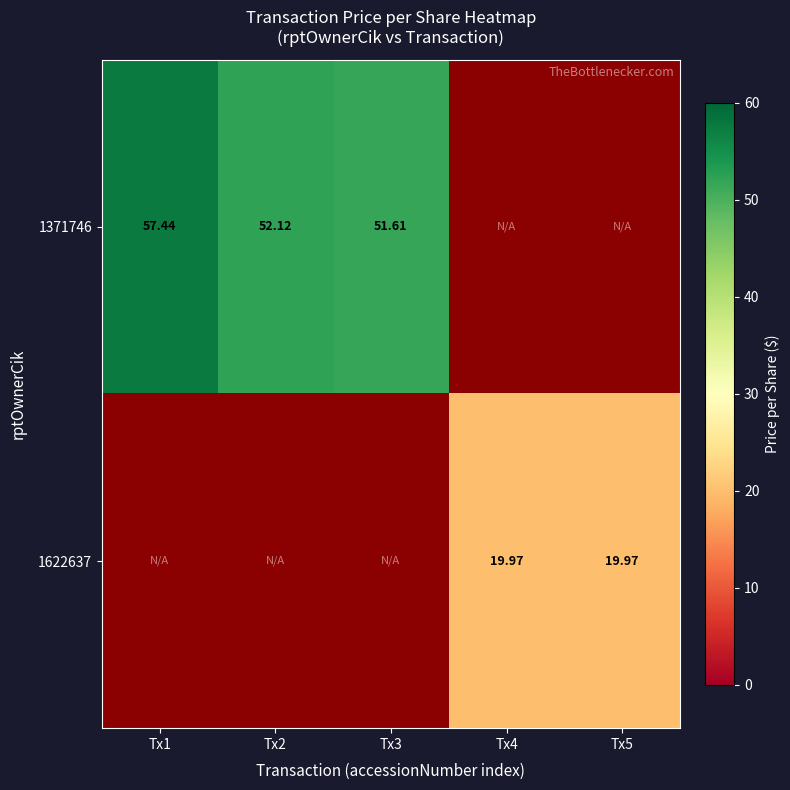

Is the value of 1622637 at Tx5 greater than the value of 1371746 at Tx2?

No